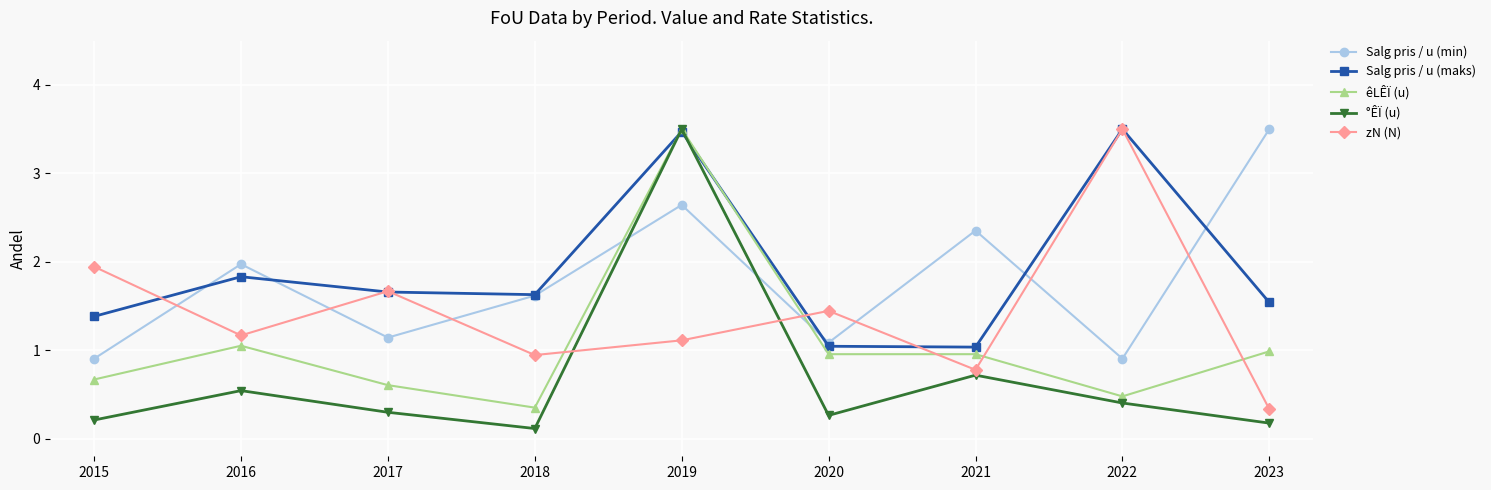

What is the sum of the Salg pris / u (maks) values at 2018 and 2023?

3.2